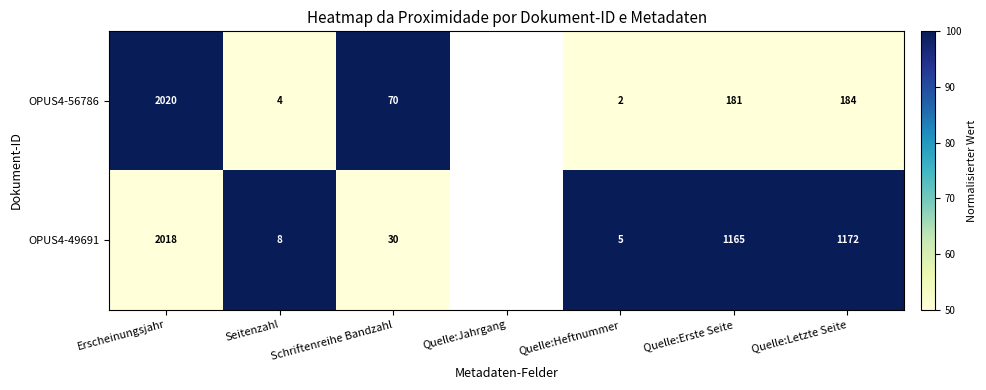

At which category is the sum across all series the highest?

Erscheinungsjahr